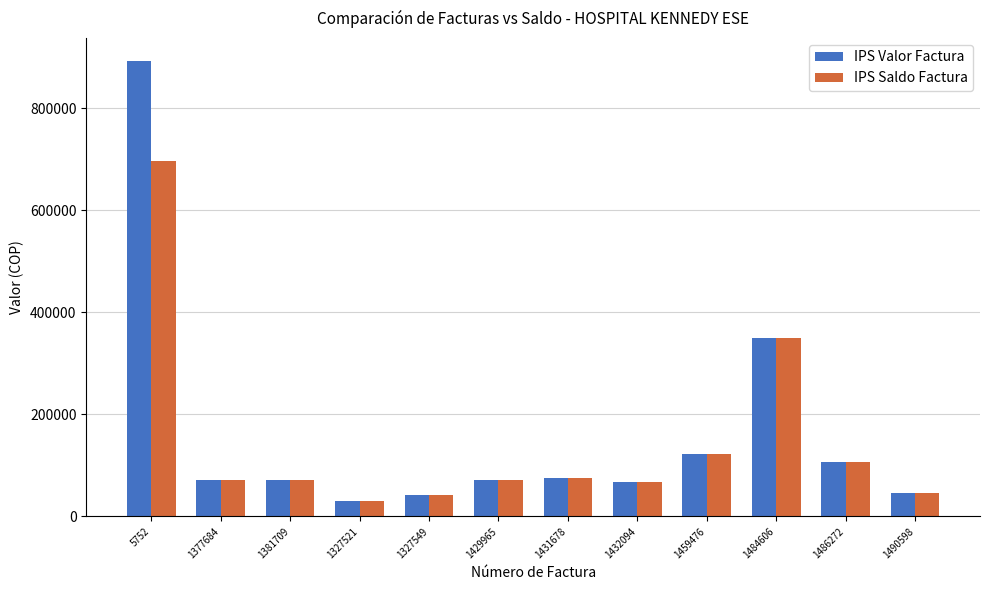

How many series are shown in this chart?

2